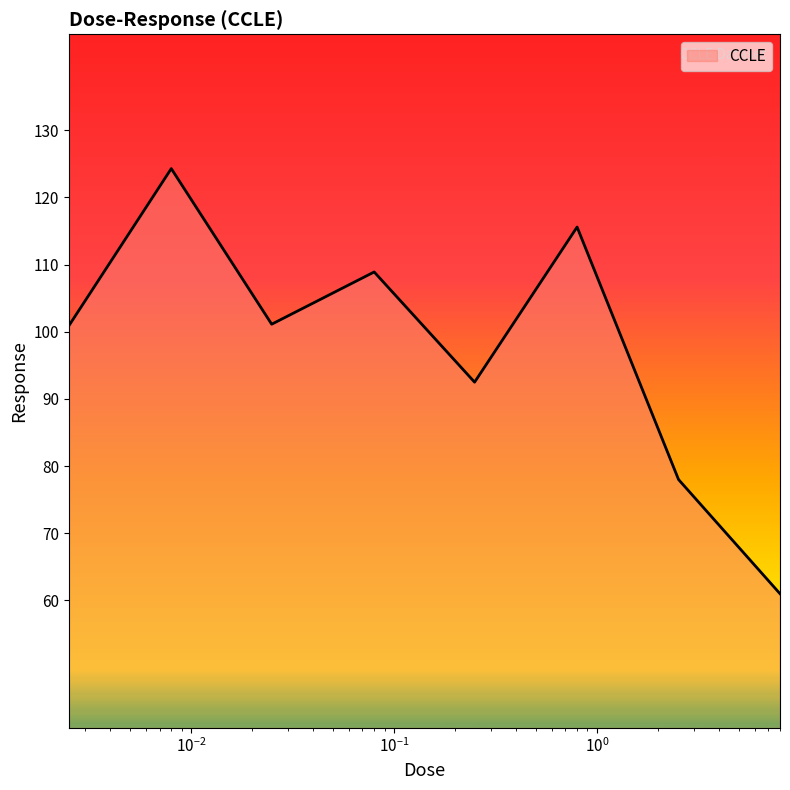

True or false: the data has more than 2 interior local peaks.

True